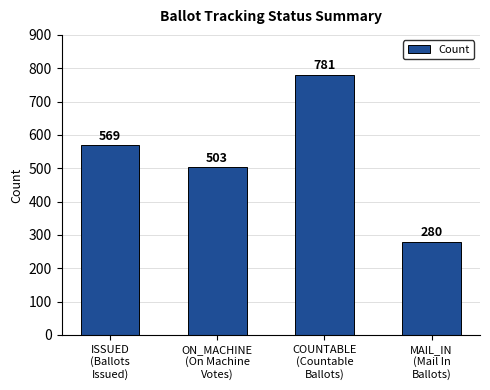

Count the values in the range 503 to 781.

3